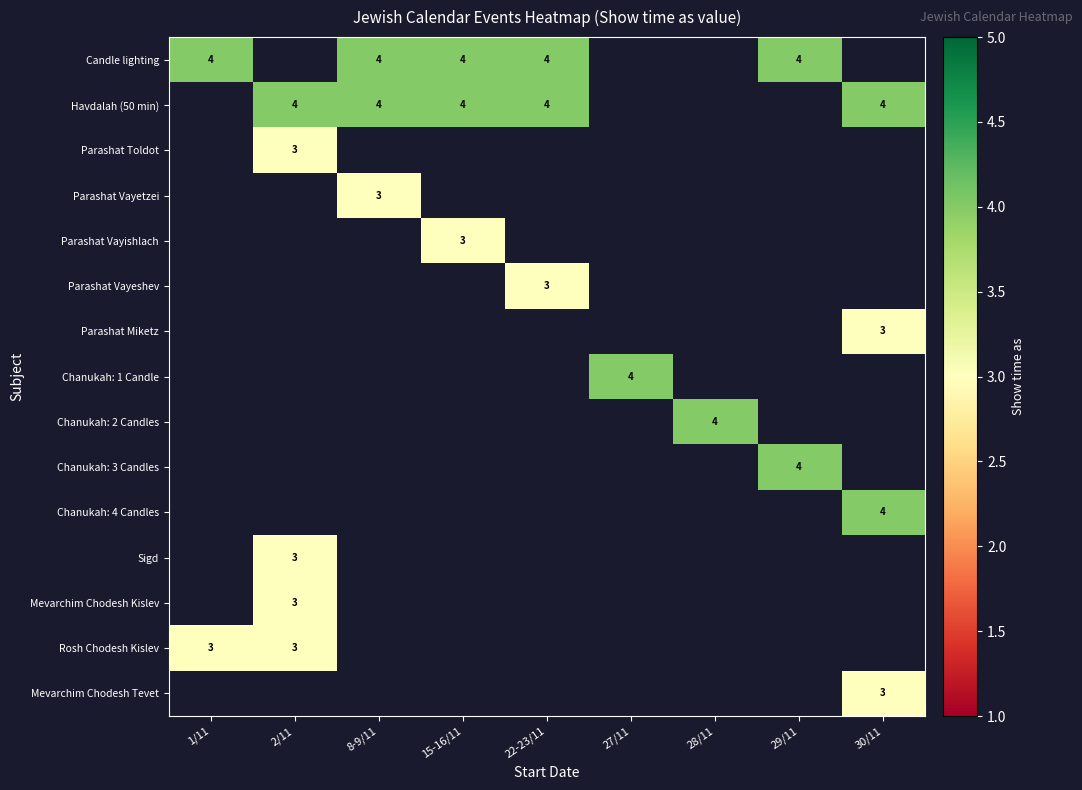

Which has a higher value, 2/11 or 27/11?

27/11